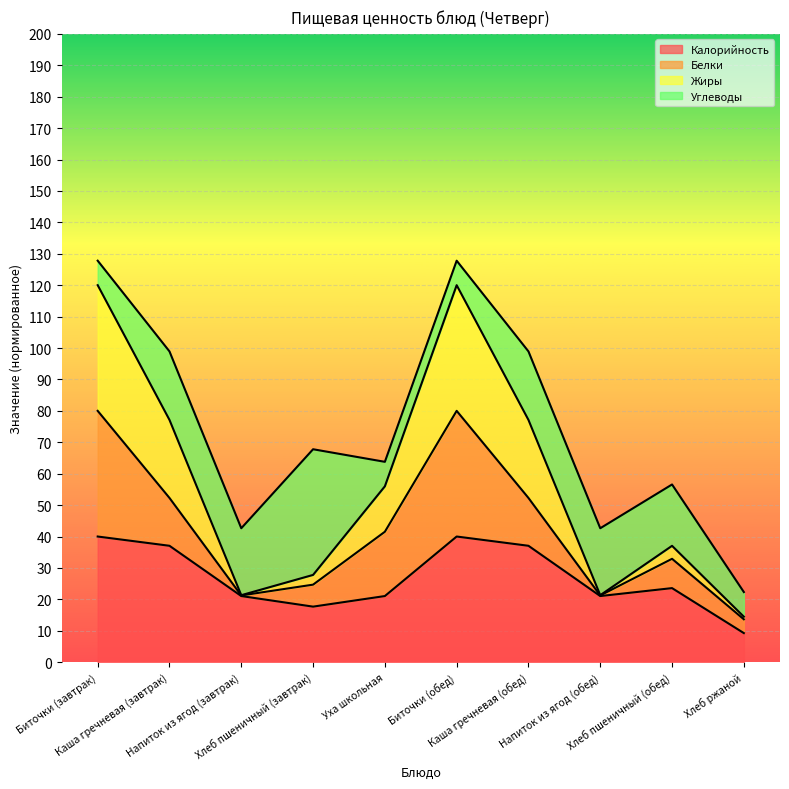

What is the value of the Жиры point at the 9th from the left?

37.0